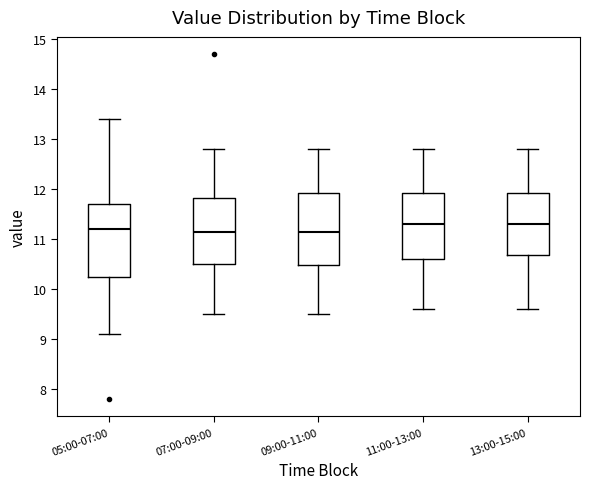

Where is the upper edge of the box for 05:00-07:00 on the y-axis? The values are not printed on the chart, so give them approximately, as read against the axis.

11.7